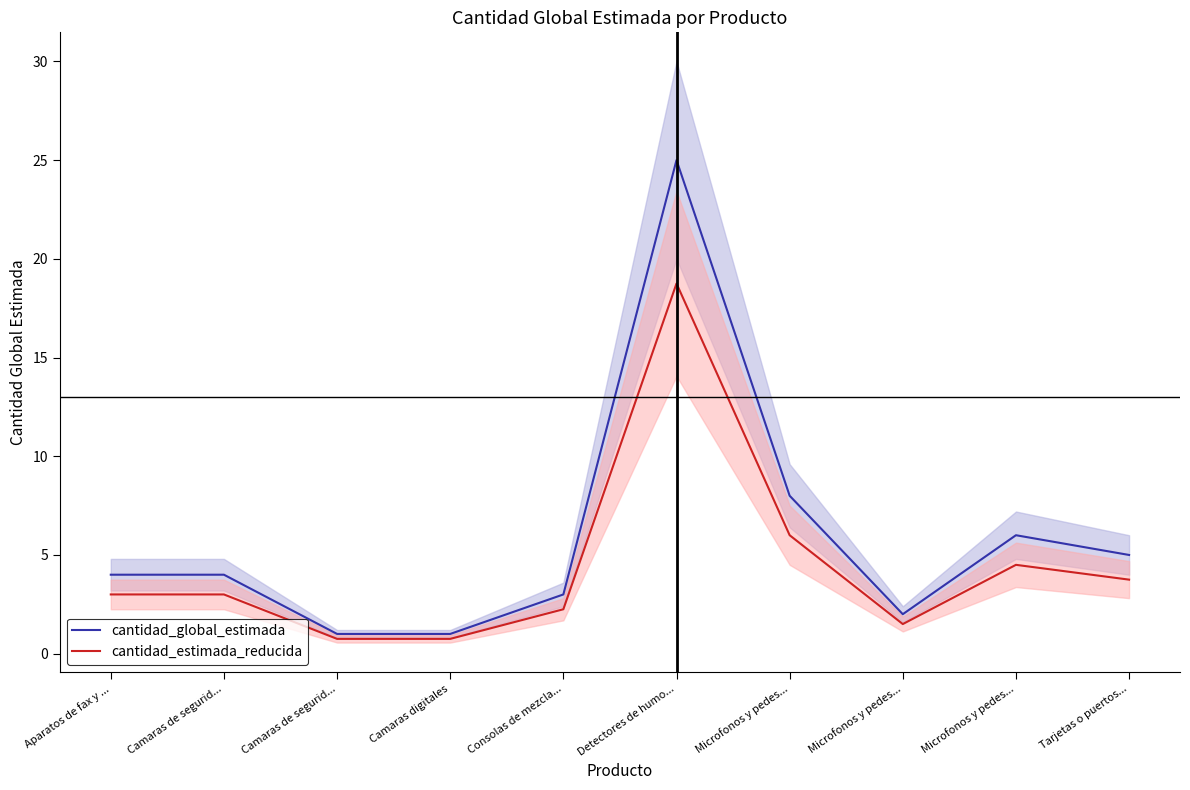

Reading left to right, transcribe all the data shown in this chart.

cantidad_global_estimada: 4.0	4.0	1.0	1.0	3.0	25.0	8.0	2.0	6.0	5.0
cantidad_estimada_reducida: 3.0	3.0	0.8	0.8	2.2	18.8	6.0	1.5	4.5	3.8